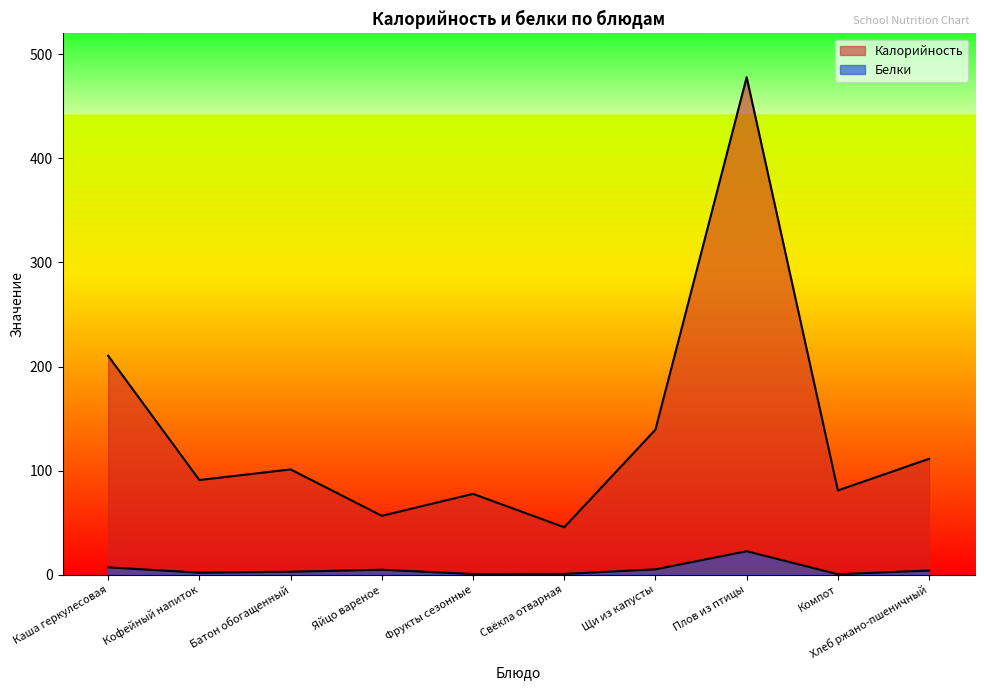

At which label does Белки reach its minimum?

Компот